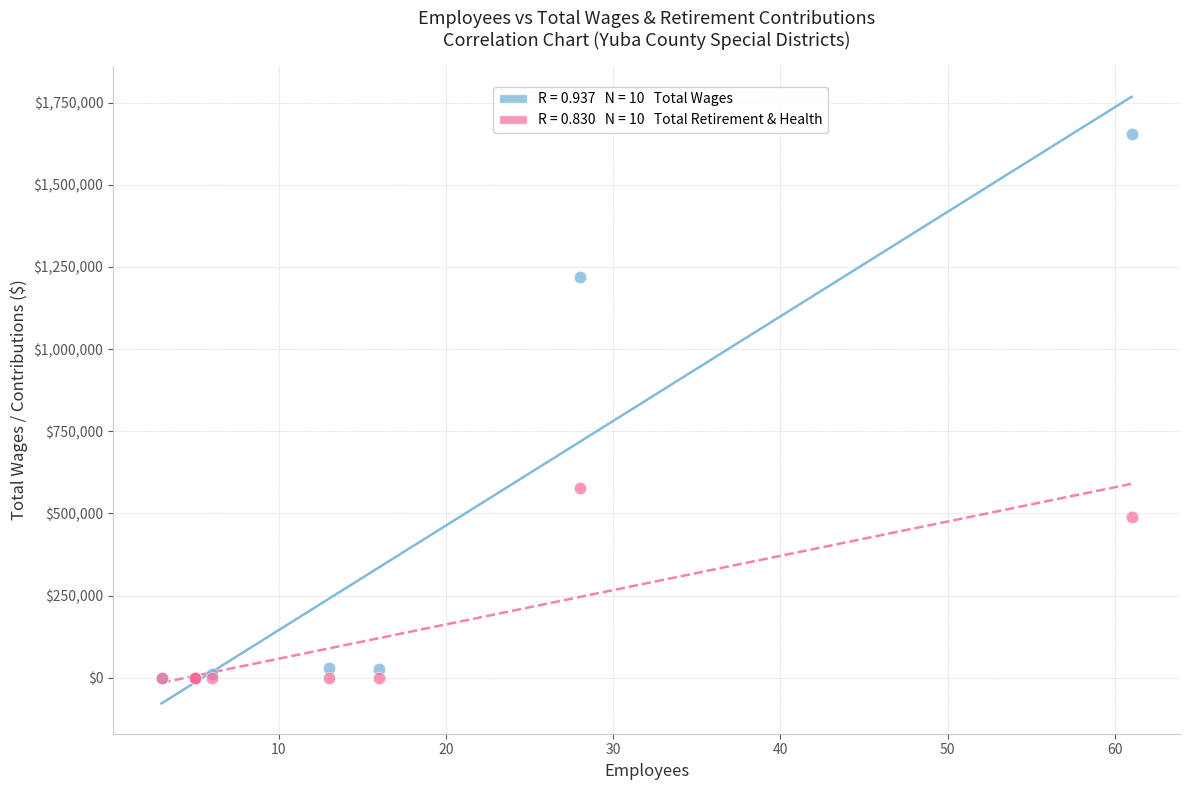

Across all series, what Y value is closest to 827587?

578637